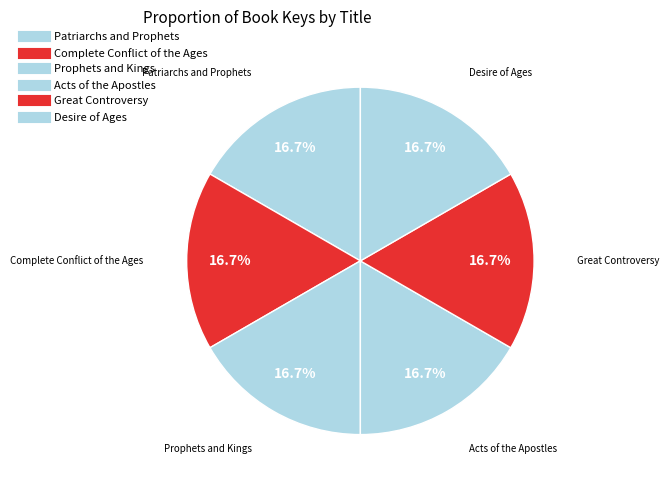

Count the number of slices in the pie.

6